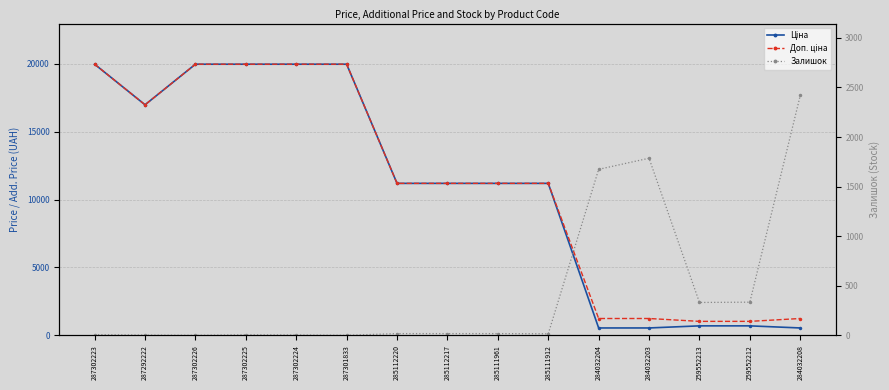

What is the minimum value for Ціна?

539.0